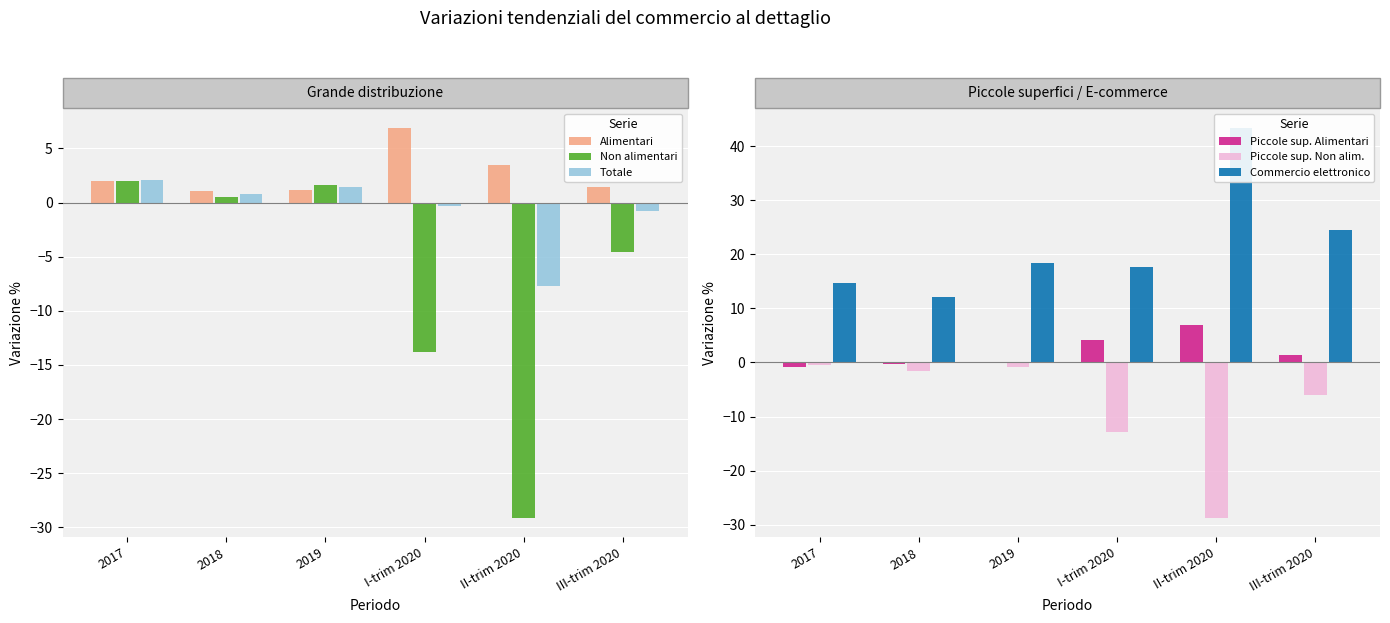

What is the minimum value shown in the chart?

-29.1